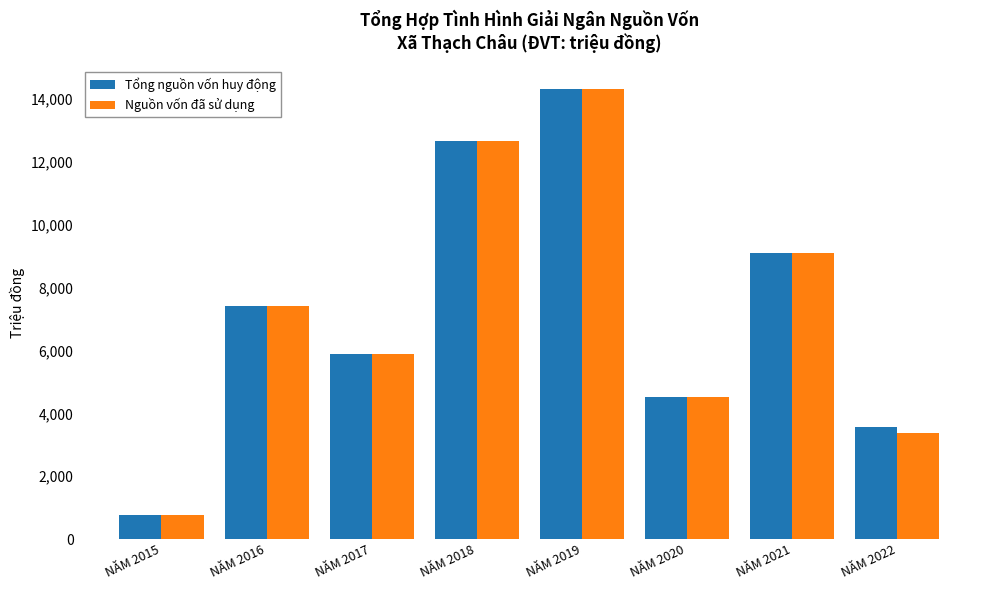

What is the minimum value for Nguồn vốn đã sử dụng?

751.2